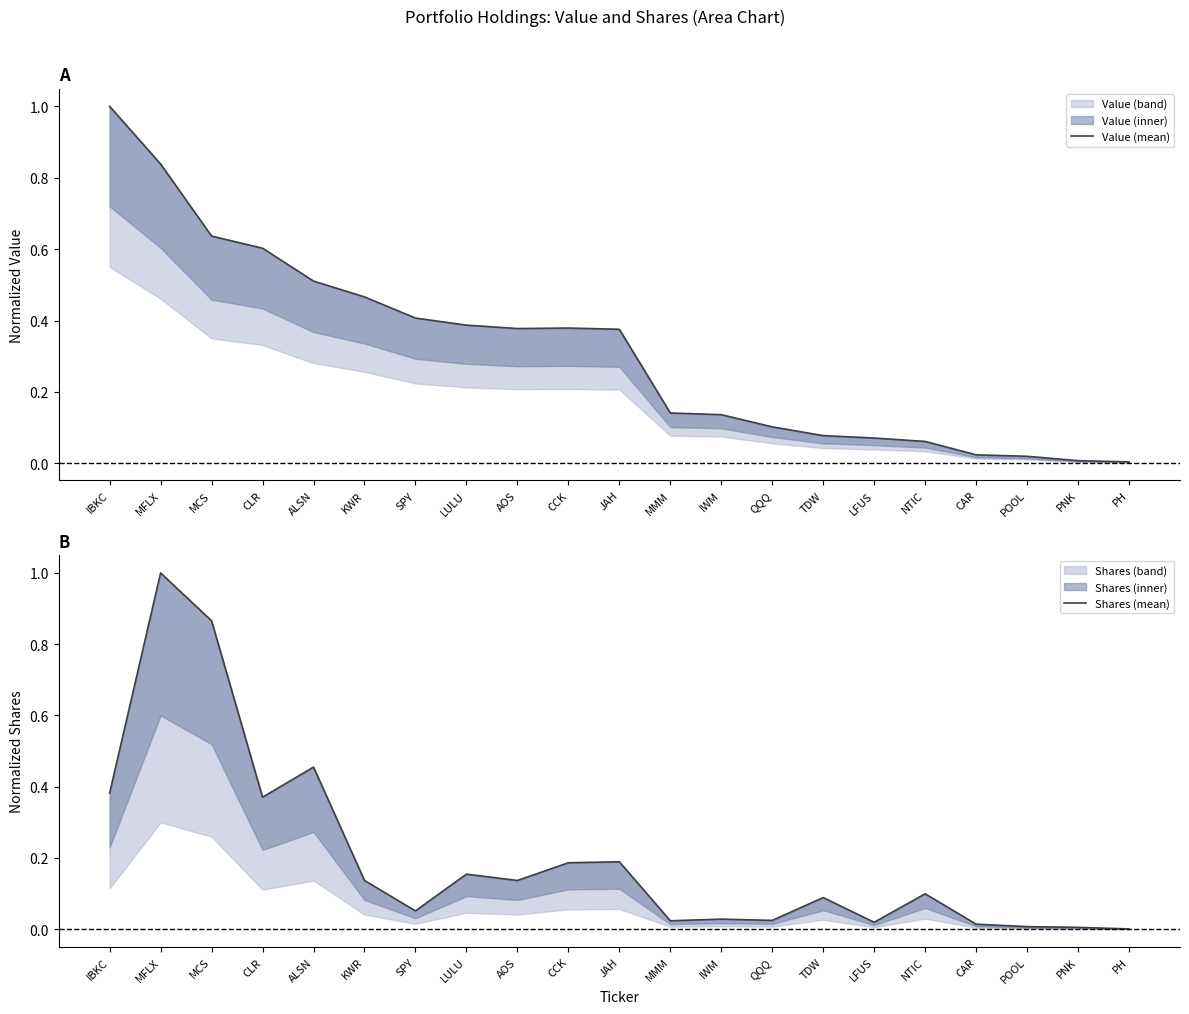

In Shares (mean), how many points are higher than both neighbors (excluding endpoints)?

7